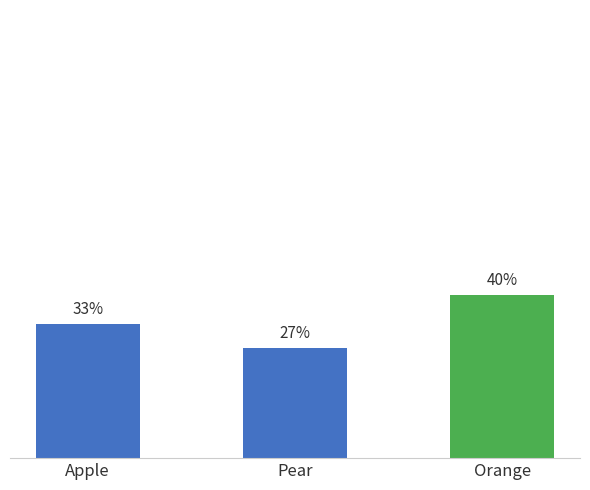

Between Orange and Pear, which is larger?

Orange